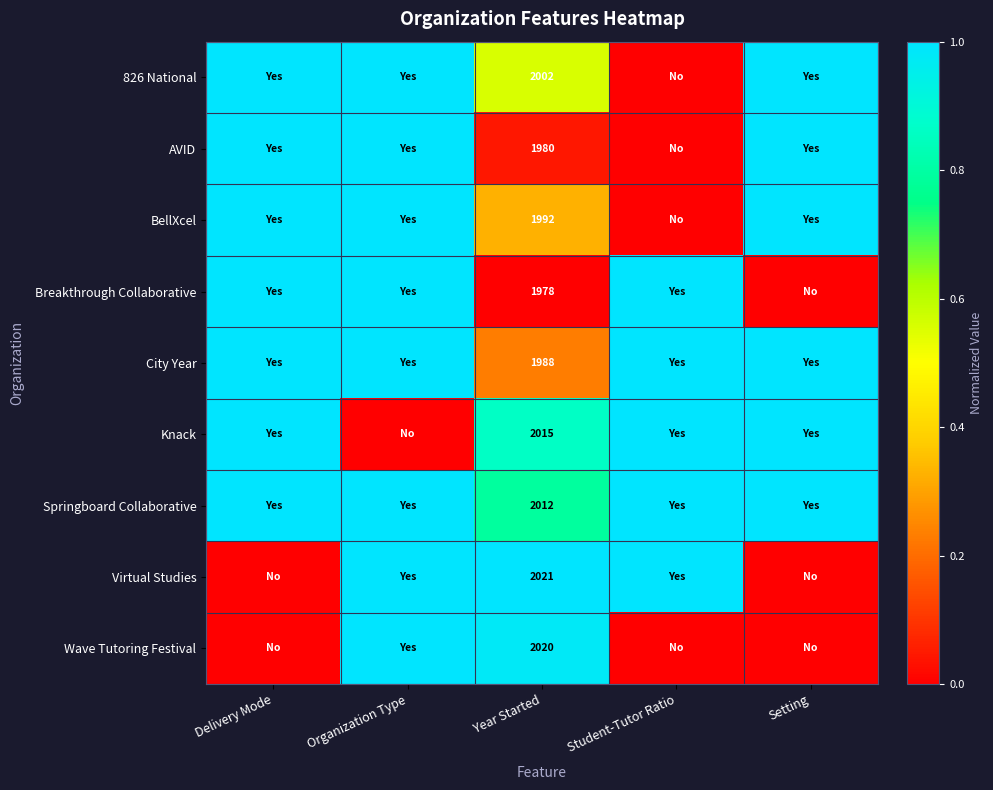

The Wave Tutoring Festival series shows 2020 at Year Started. True or false?

True